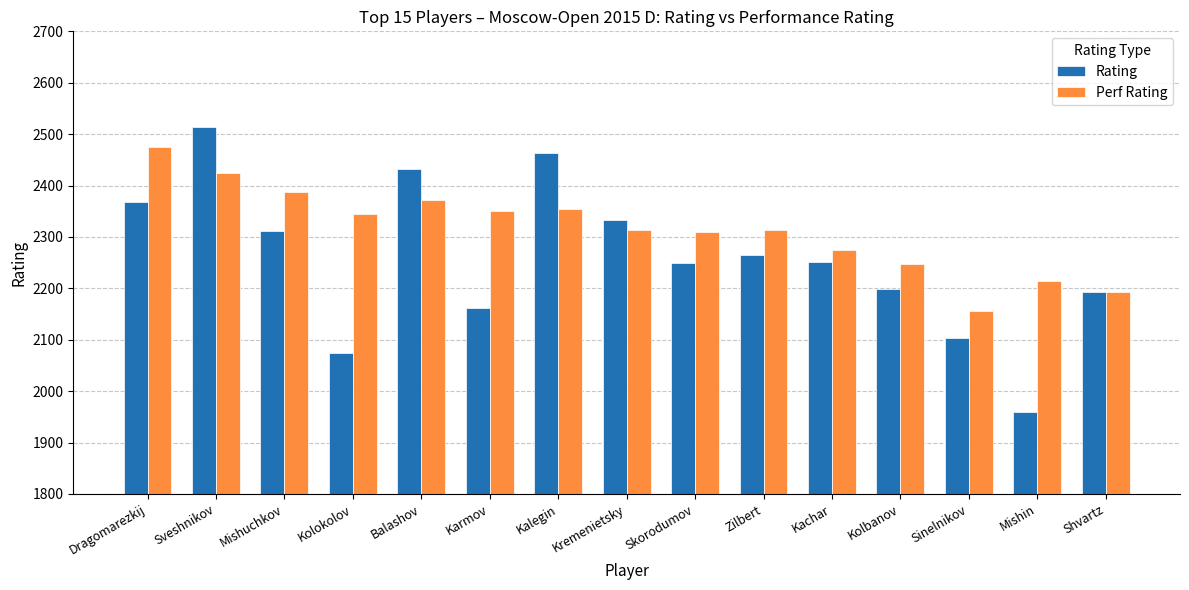

Which series changed the most between Sveshnikov and Karmov?

Rating